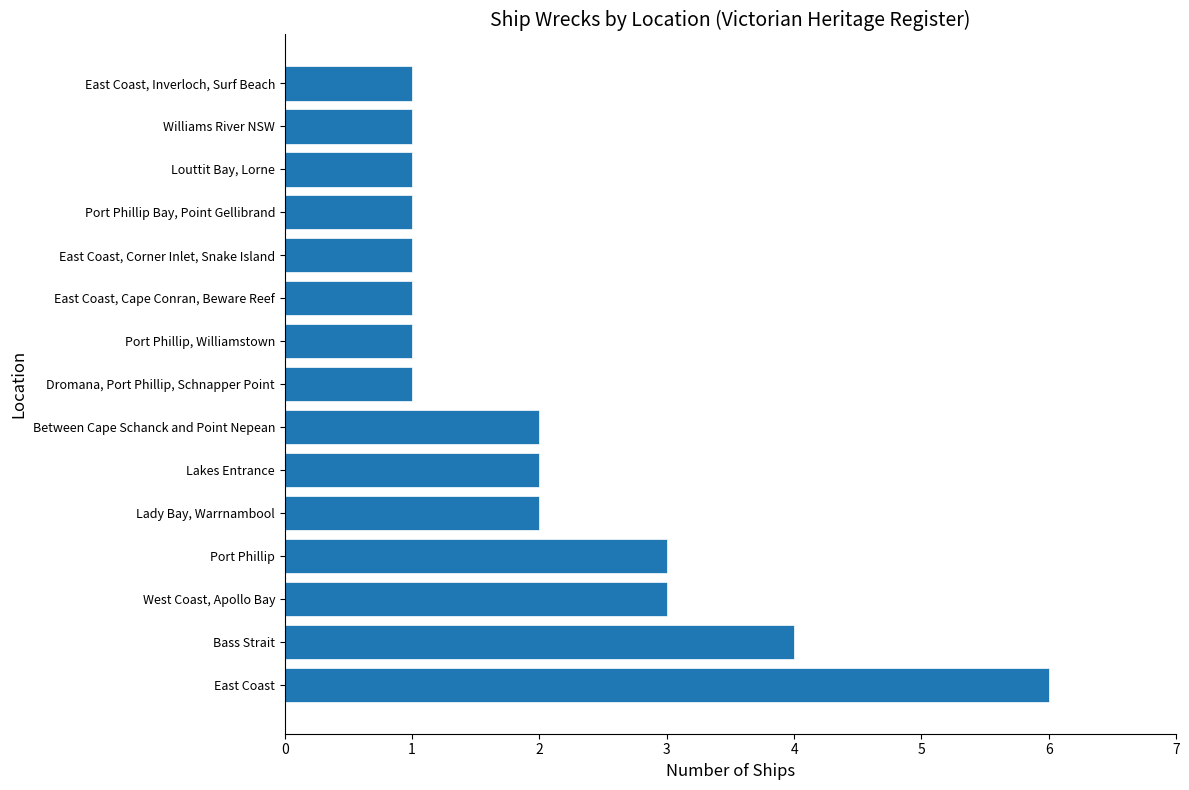

How many categories are shown in the chart?

15